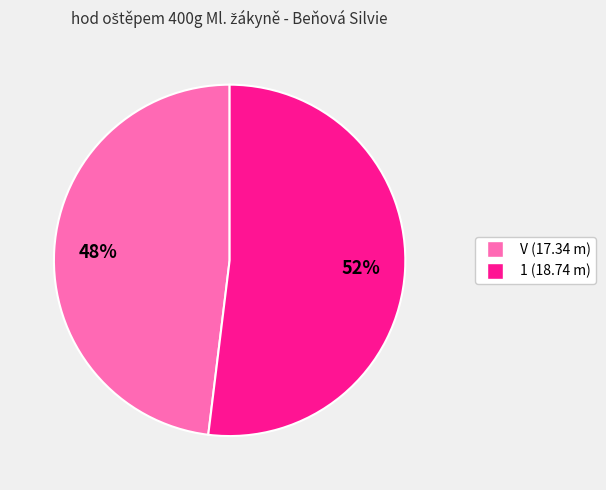

To the nearest percent, what is the combined percentage of 1 and V?

100%